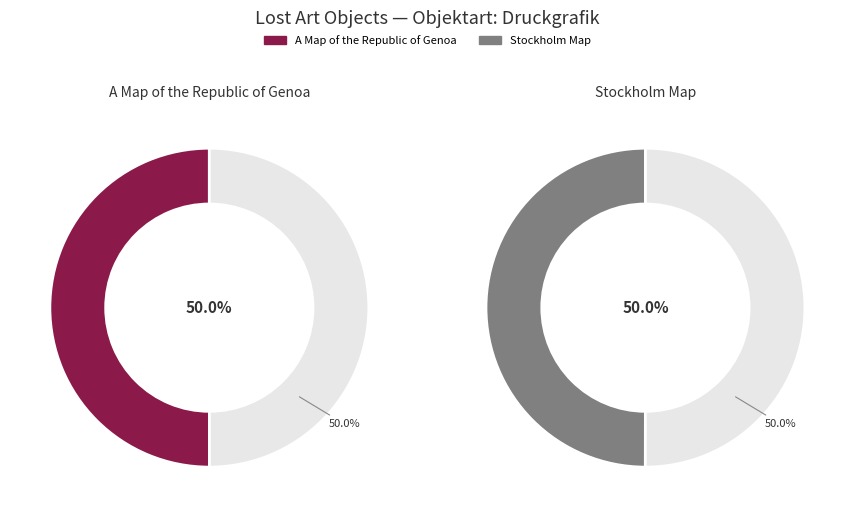

Is it true that Stockholm Map is 63% of the pie?

False